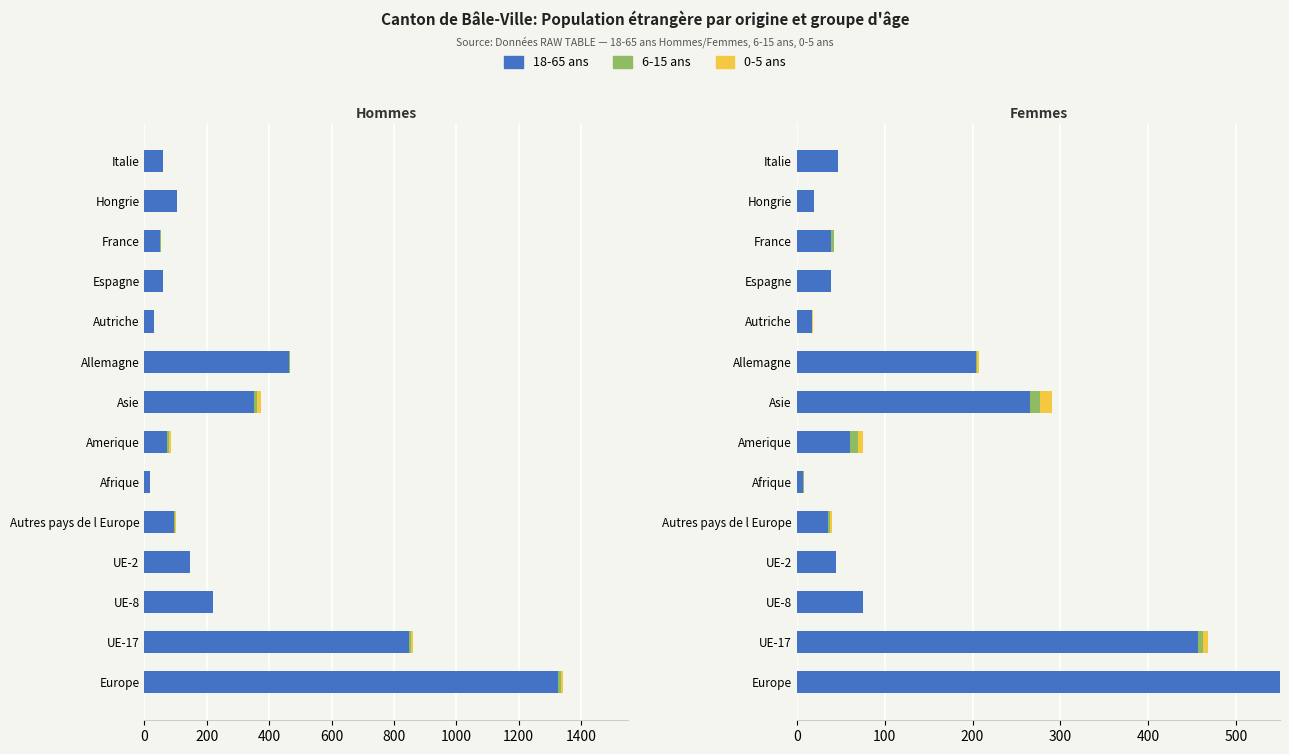

Which series has the largest range (max minus min)?

18-65 Hommes